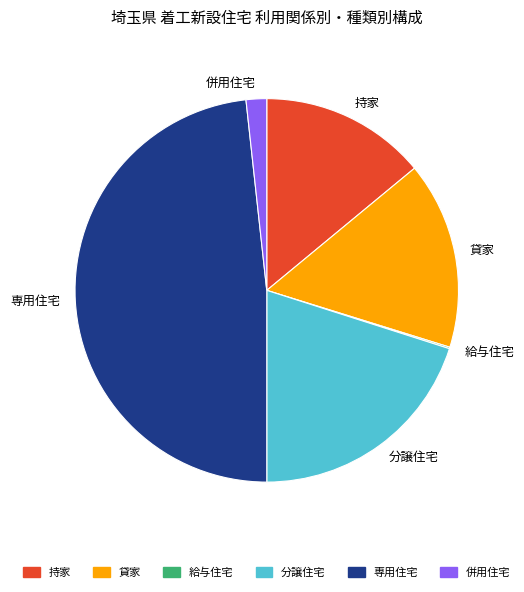

Does any single category account for the majority?

No